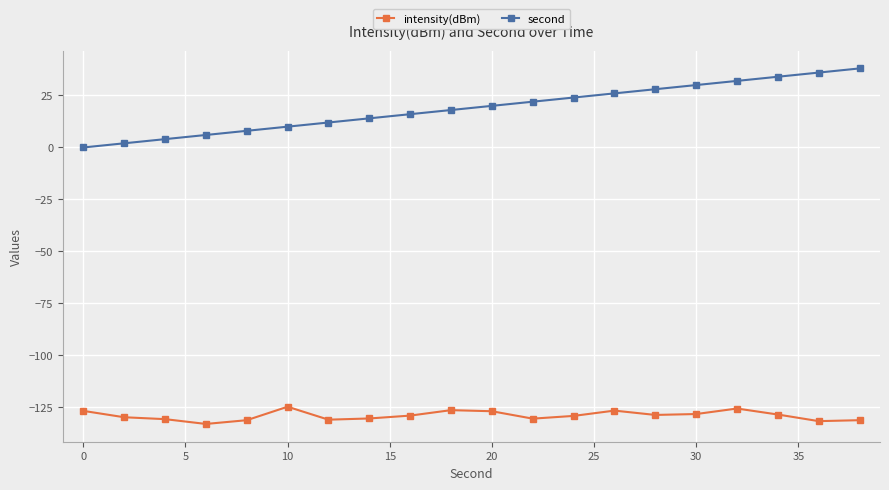

True or false: intensity(dBm) and second cross at least once.

False